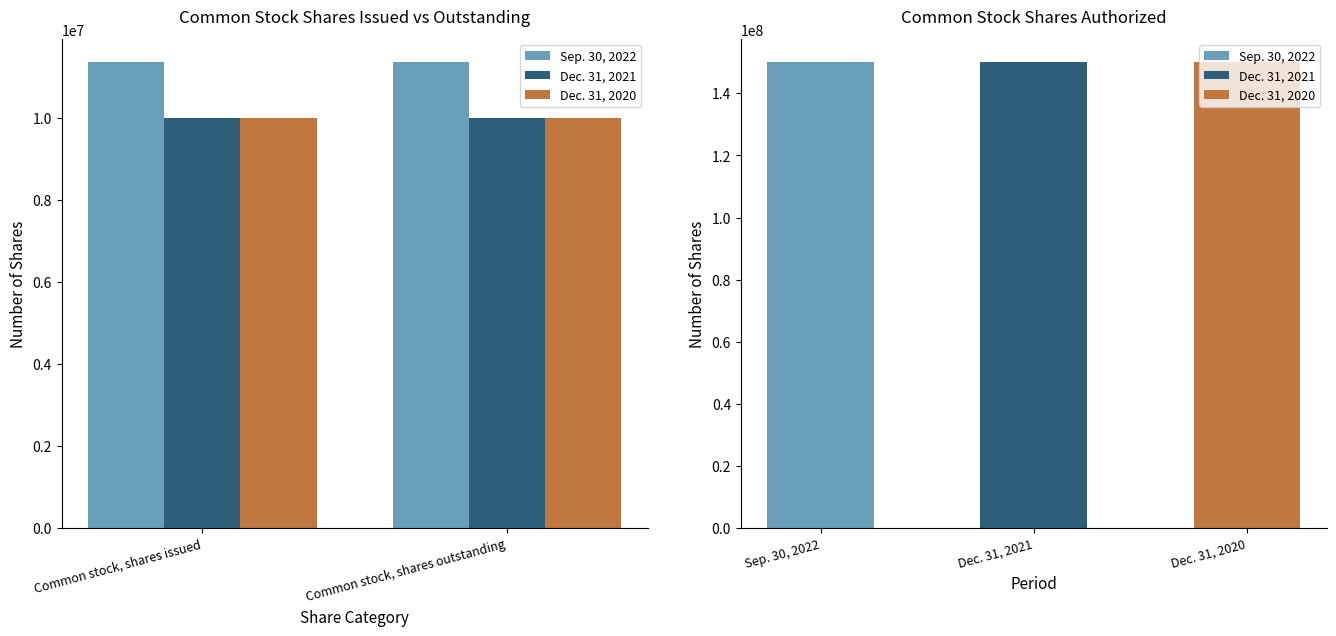

At which category is the sum across all series the highest?

Common stock, shares issued